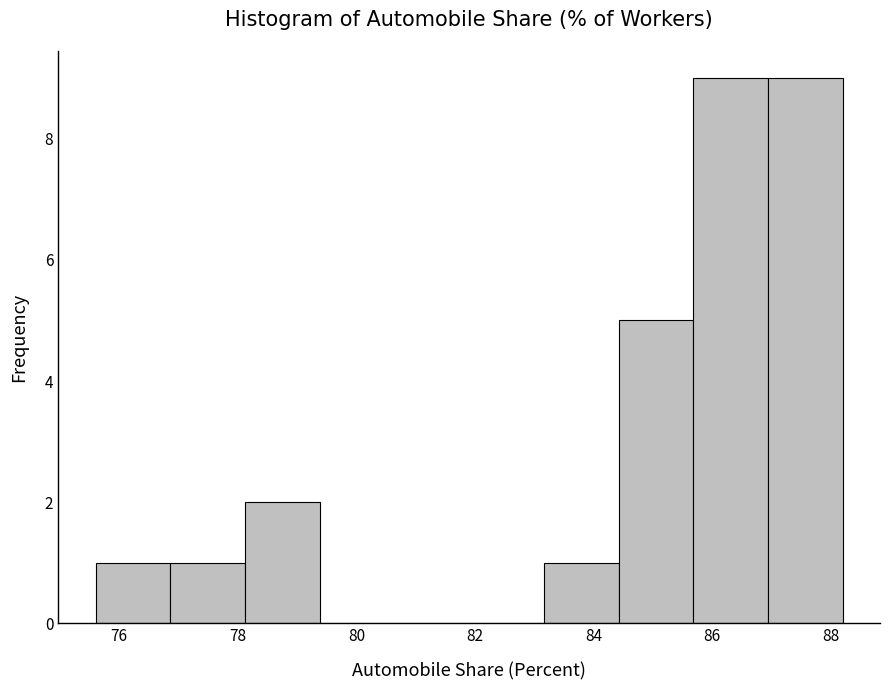

Reading left to right, transcribe this chart: for each bar, give the range it covers on the x-axis and its height. Neither the bar edges nor the heights are printed on the chart, so give them approximately, as read against the axes.

75.60 to 76.86: 1
76.86 to 78.12: 1
78.12 to 79.38: 2
79.38 to 80.64: 0
80.64 to 81.90: 0
81.90 to 83.16: 0
83.16 to 84.42: 1
84.42 to 85.68: 5
85.68 to 86.94: 9
86.94 to 88.20: 9